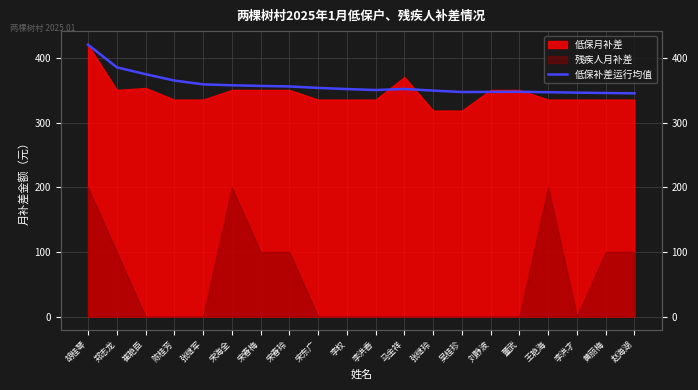

Does the chart display data point markers on the line(s)?

No